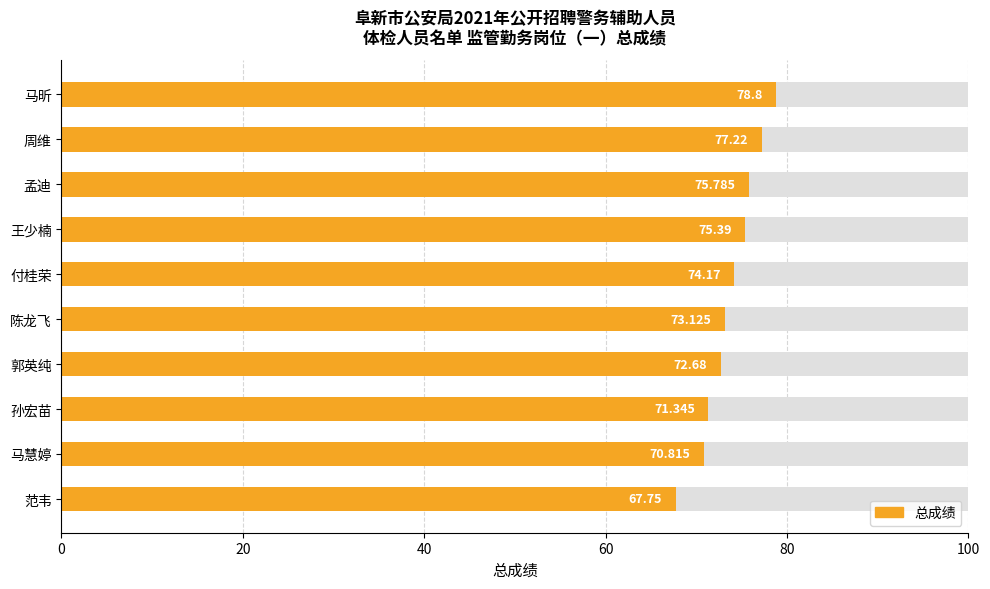

Reading left to right, what are all the values shown in this chart?

78.8	77.2	75.8	75.4	74.2	73.1	72.7	71.3	70.8	67.8